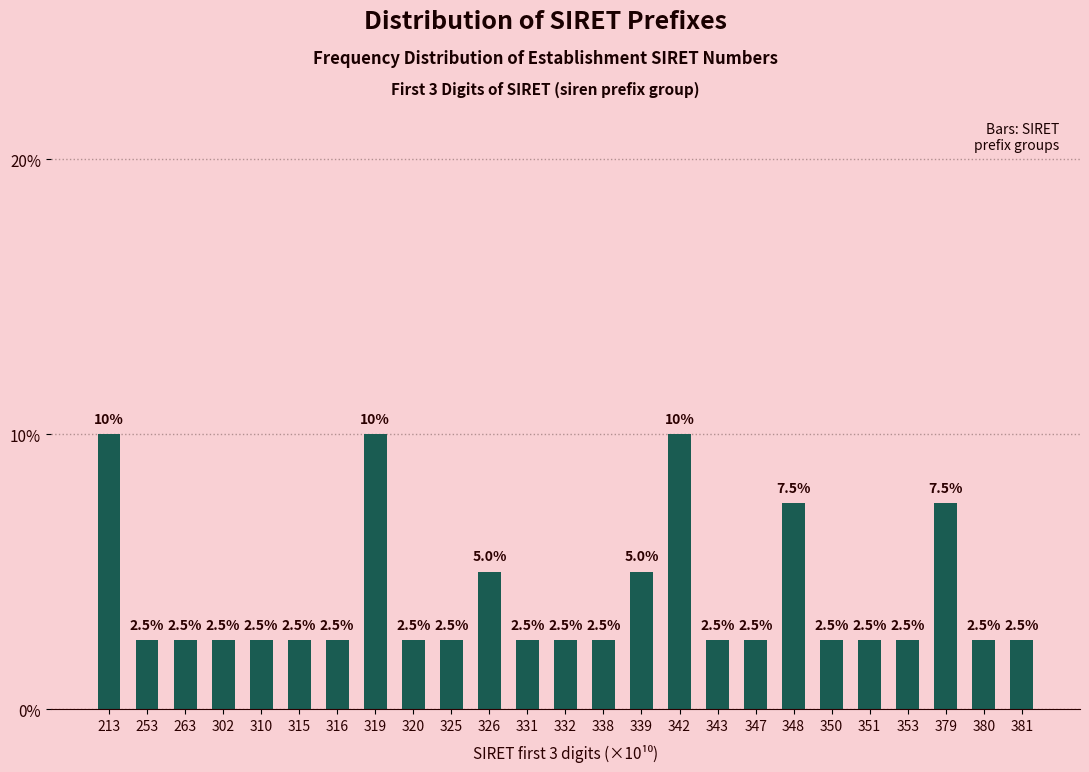

Reading left to right, what are all the values shown in this chart?

10.0	2.5	2.5	2.5	2.5	2.5	2.5	10.0	2.5	2.5	5.0	2.5	2.5	2.5	5.0	10.0	2.5	2.5	7.5	2.5	2.5	2.5	7.5	2.5	2.5